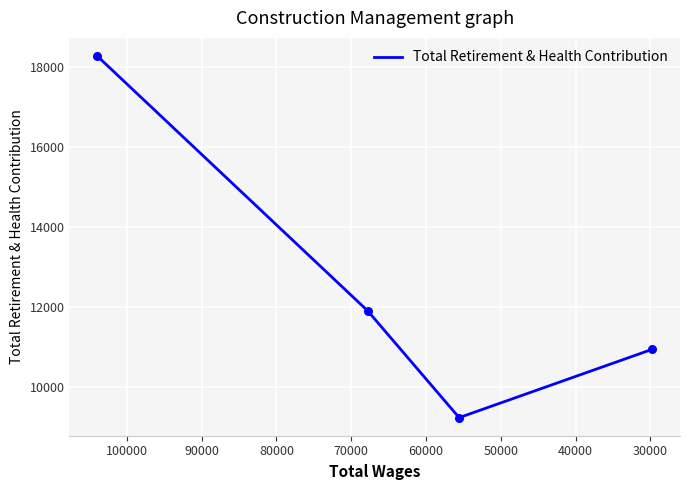

What is the ratio of the value at 50000 to the value at 40000?

1.2